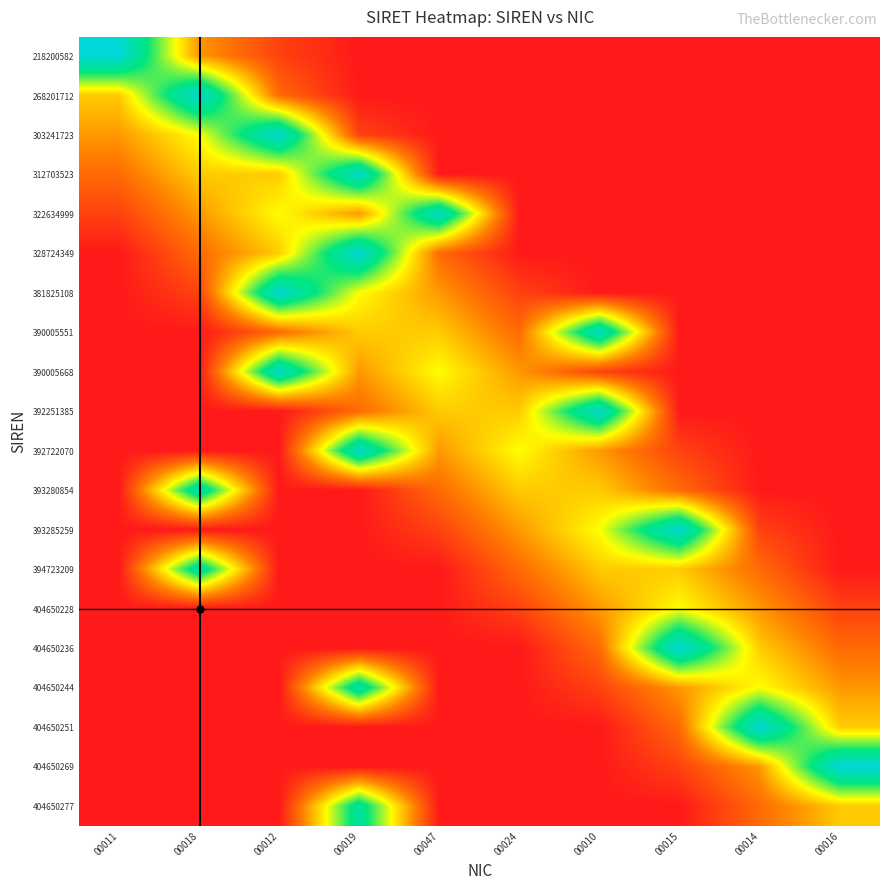

Which series has the largest total across all categories?

392722070